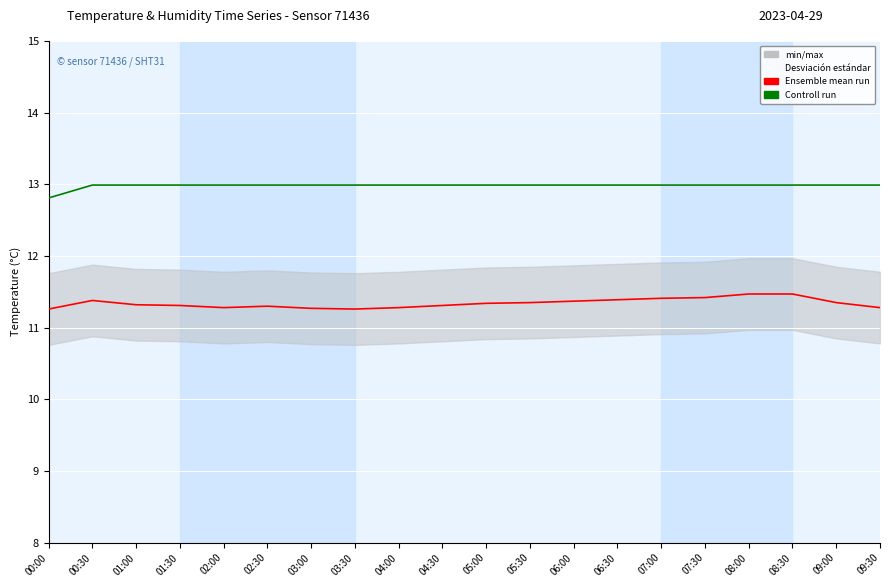

Rank the series by their maximum value, from lowest to highest.

Ensemble mean run, Controll run